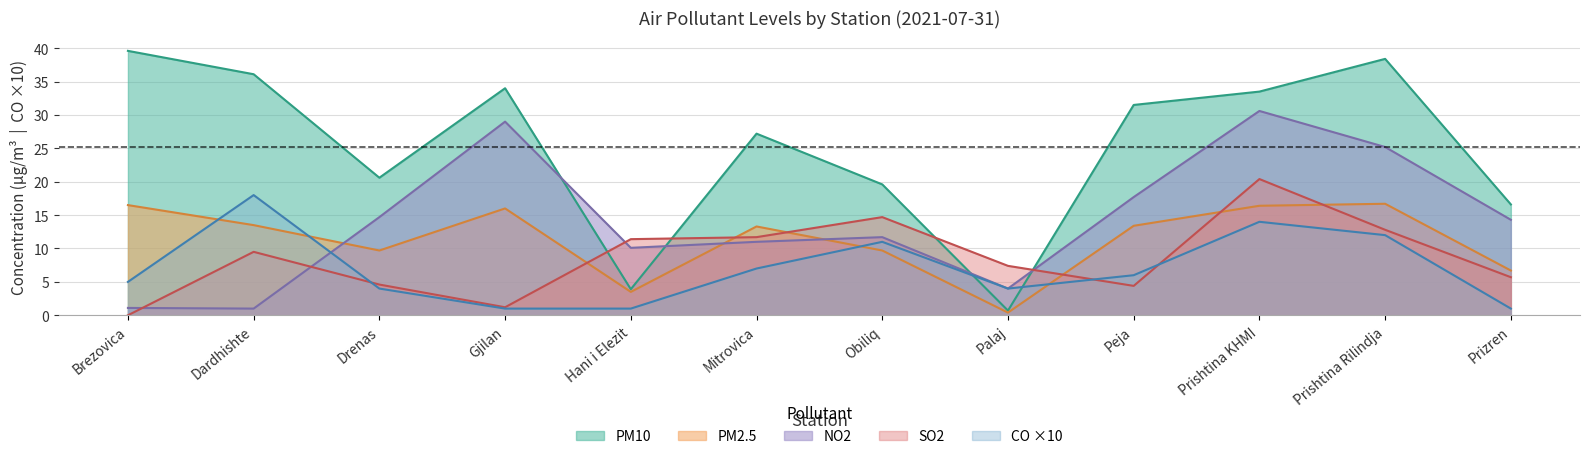

At which label is NO2 closest to 15?

Drenas